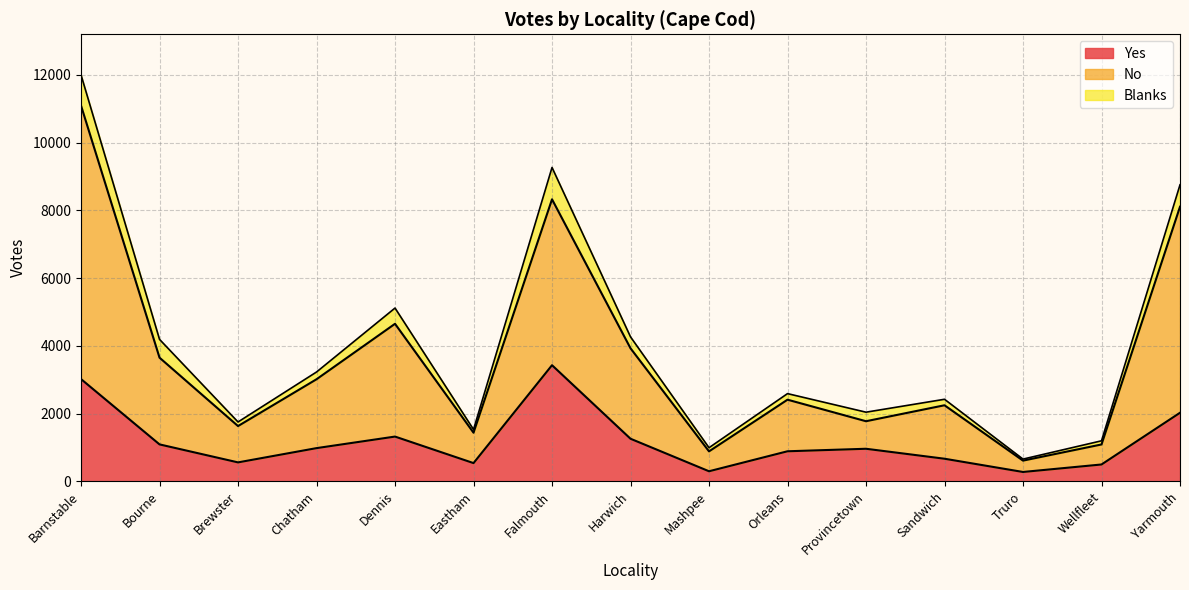

At which label is Yes closest to 1850?

Yarmouth